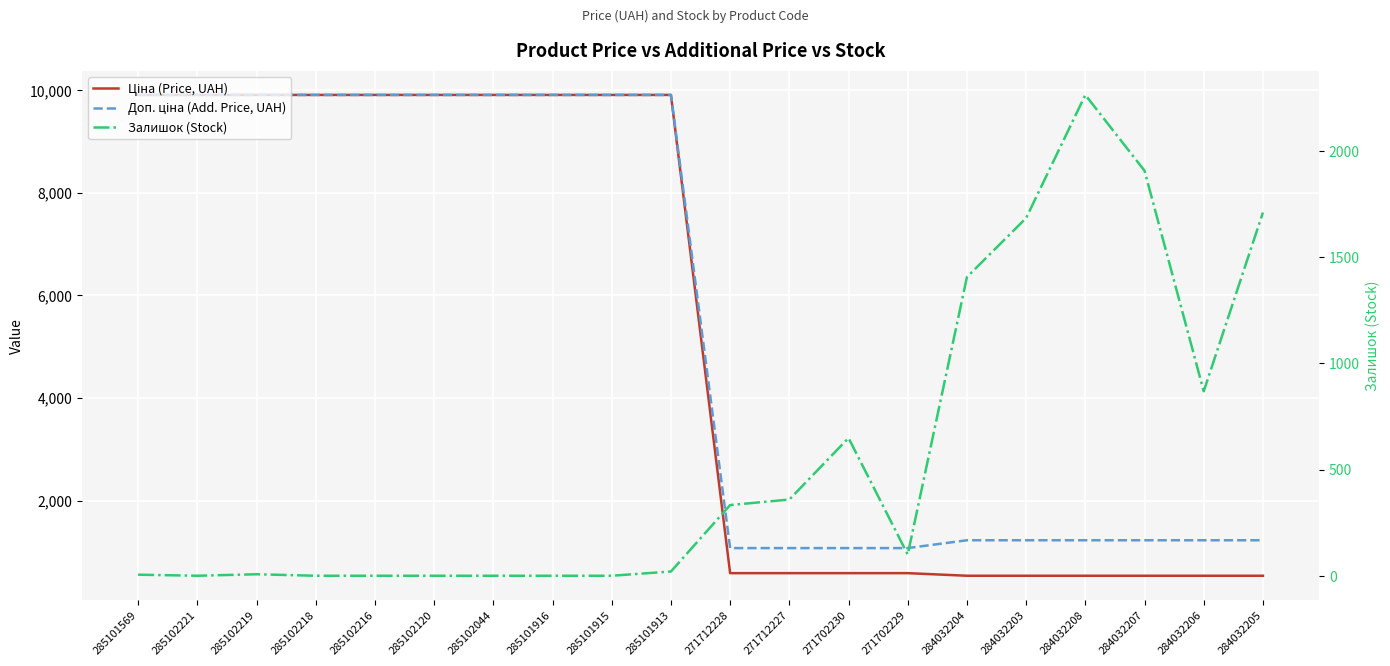

True or false: Доп. ціна (Add. Price, UAH) and Ціна (Price, UAH) intersect in this chart.

False